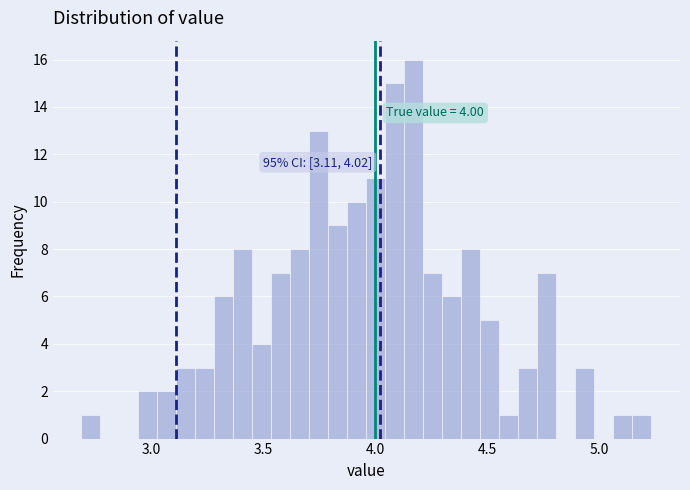

Read against the x-axis, roughly where is the centre of the tallest bar?

4.15